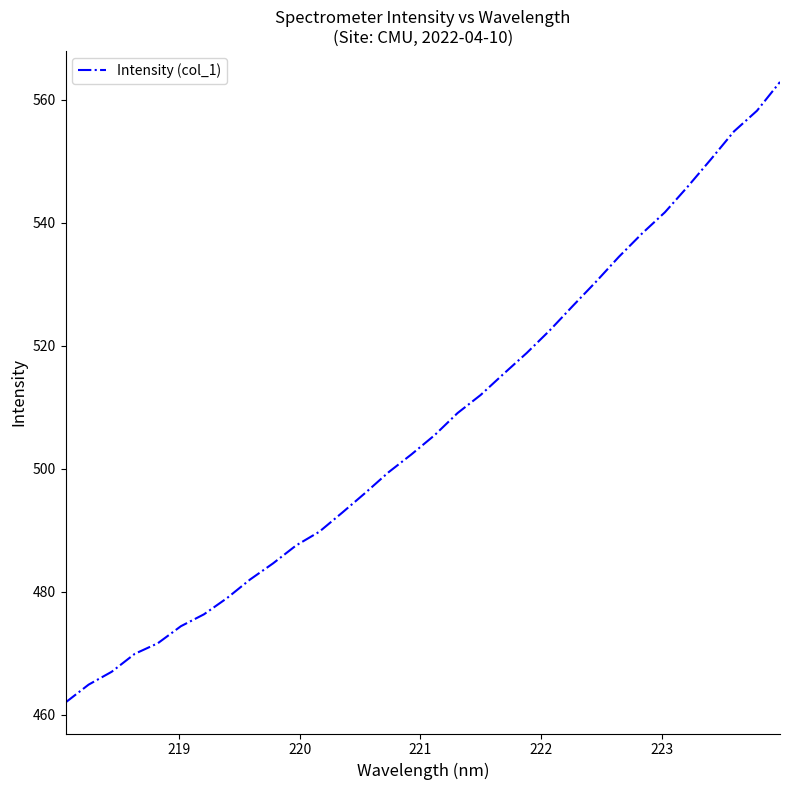

Count the number of data series in this chart.

1